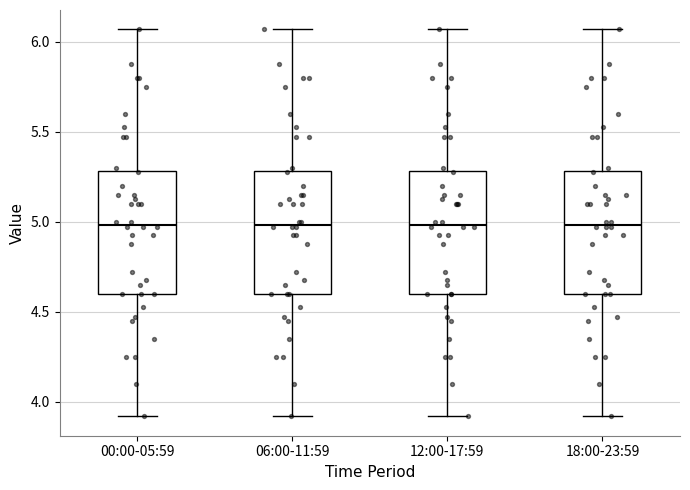

Where is the lower edge of the box for 00:00-05:59 on the y-axis? The values are not printed on the chart, so give them approximately, as read against the axis.

4.60